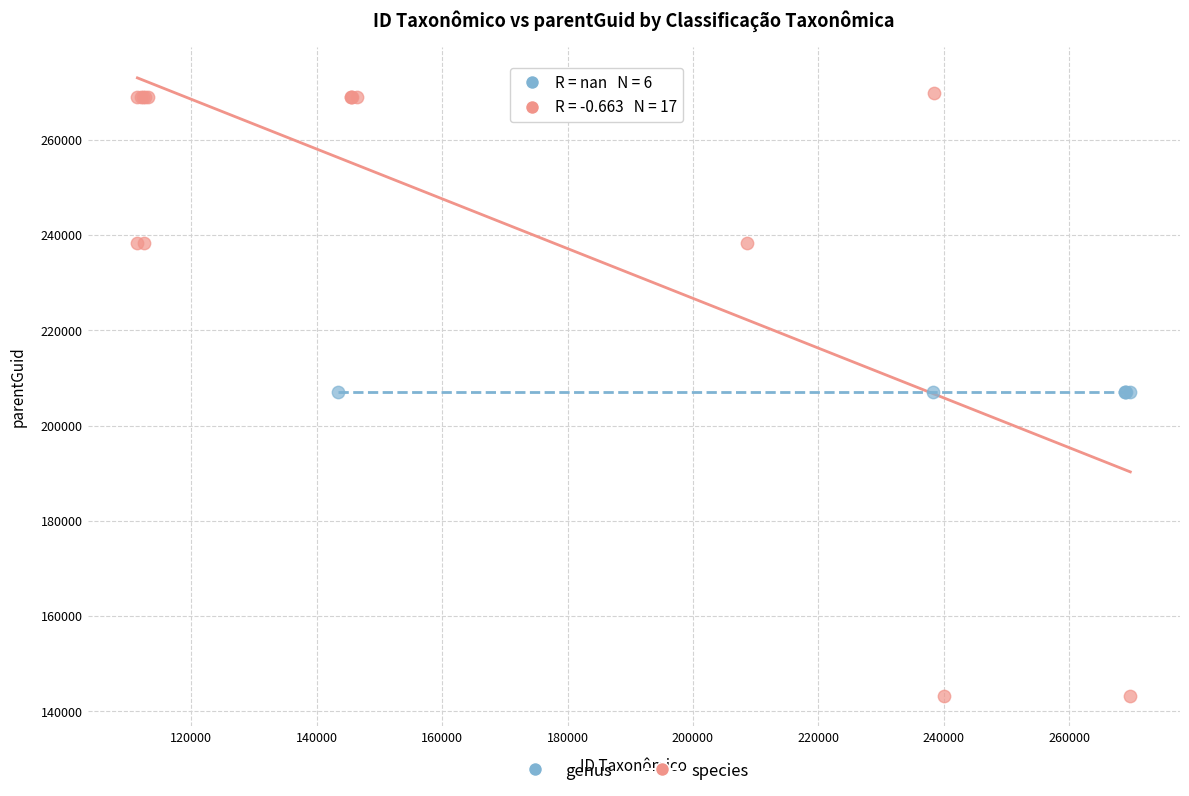

Which series reaches the minimum Y coordinate?

species